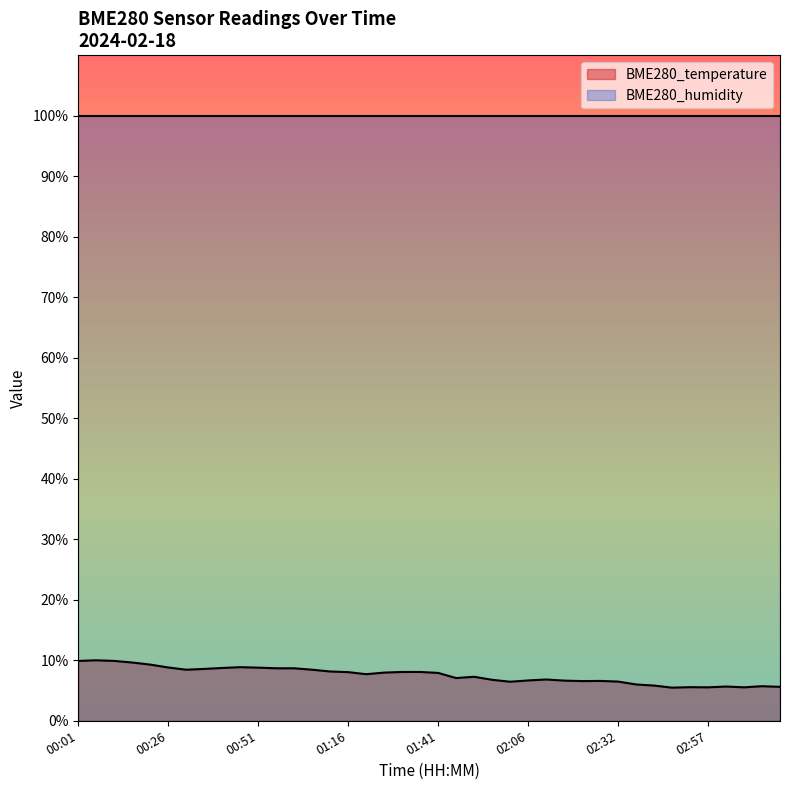

Which has a higher value, 02:26 or 00:06?

00:06